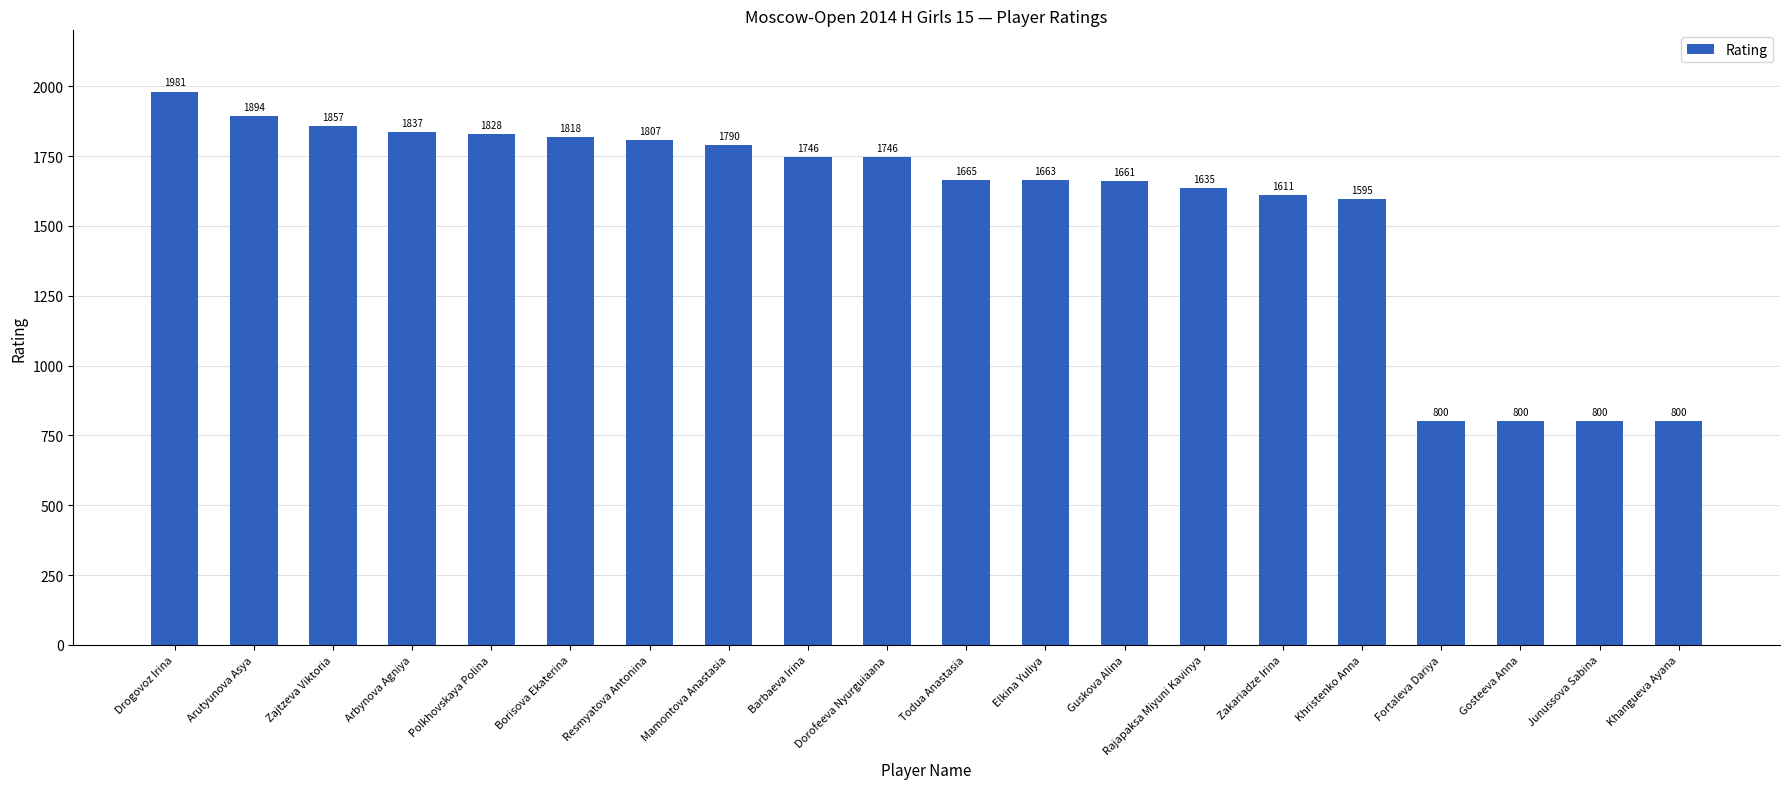

What is the minimum value shown in the chart?

800